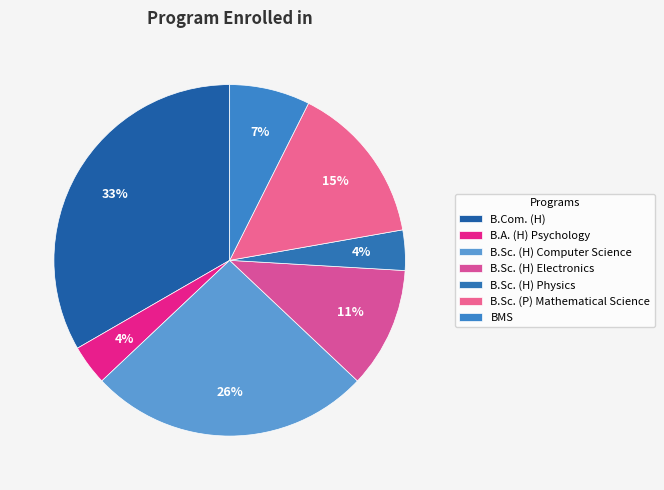

To the nearest percent, what percentage of the pie is BMS?

7%